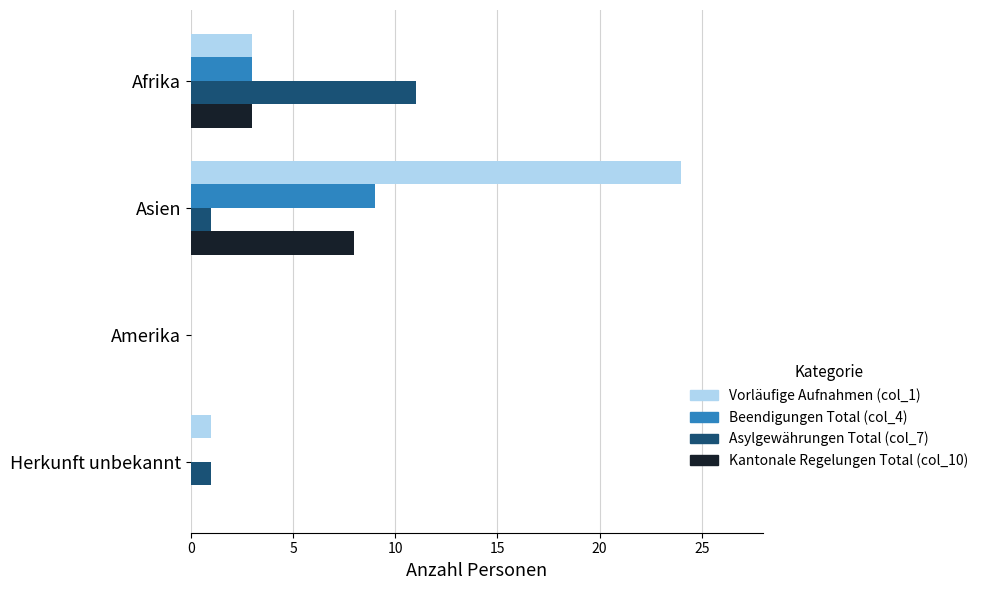

The Kantonale Regelungen Total (col_10) series shows 8 at Asien. True or false?

True